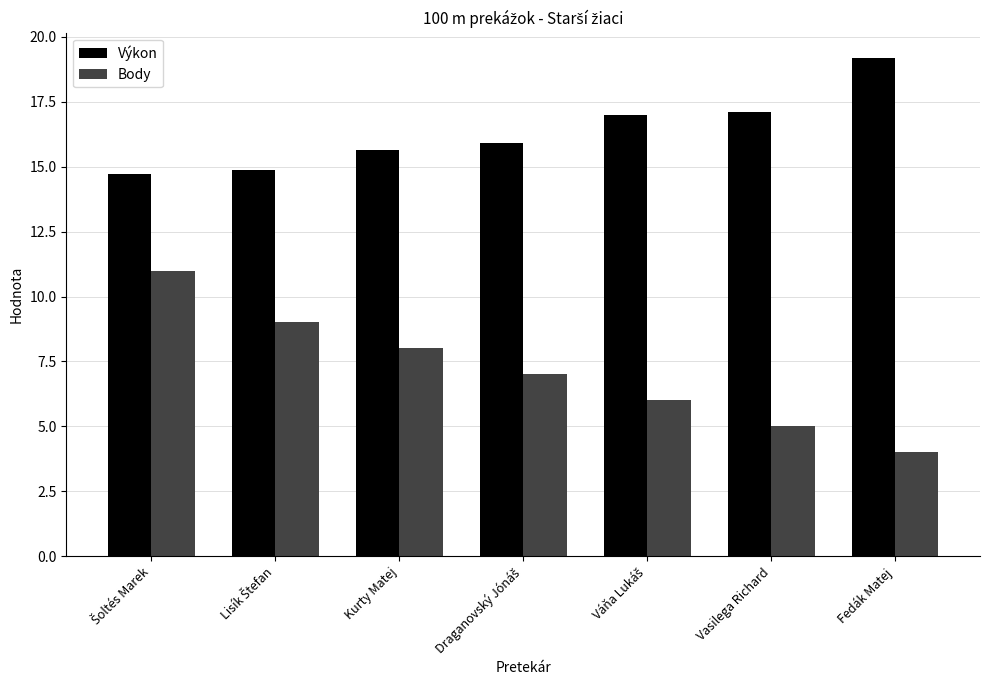

Reading left to right, extract all data points from this chart.

Výkon: 14.7	14.9	15.6	15.9	17.0	17.1	19.2
Body: 11.0	9.0	8.0	7.0	6.0	5.0	4.0